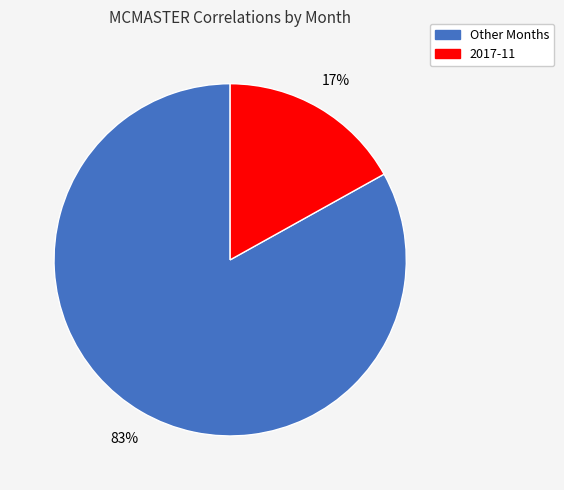

Is there a majority slice in this chart?

Yes